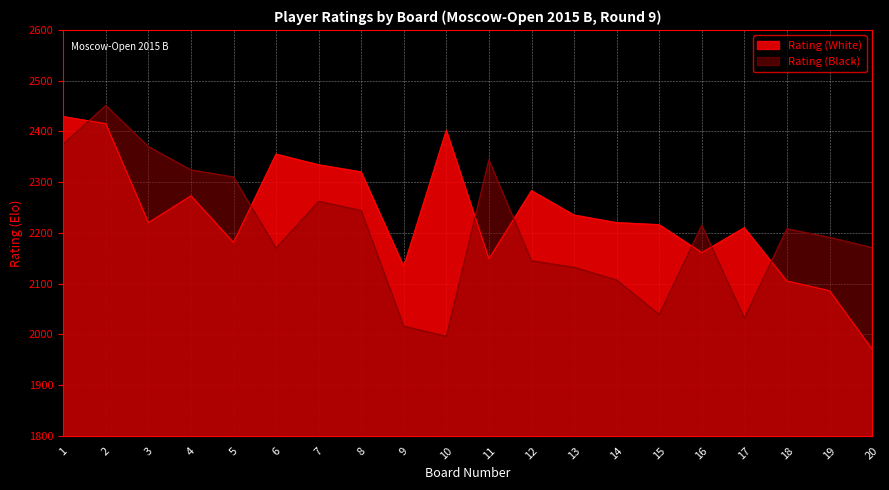

List the series in order of their peak value, highest first.

Rating (Black), Rating (White)